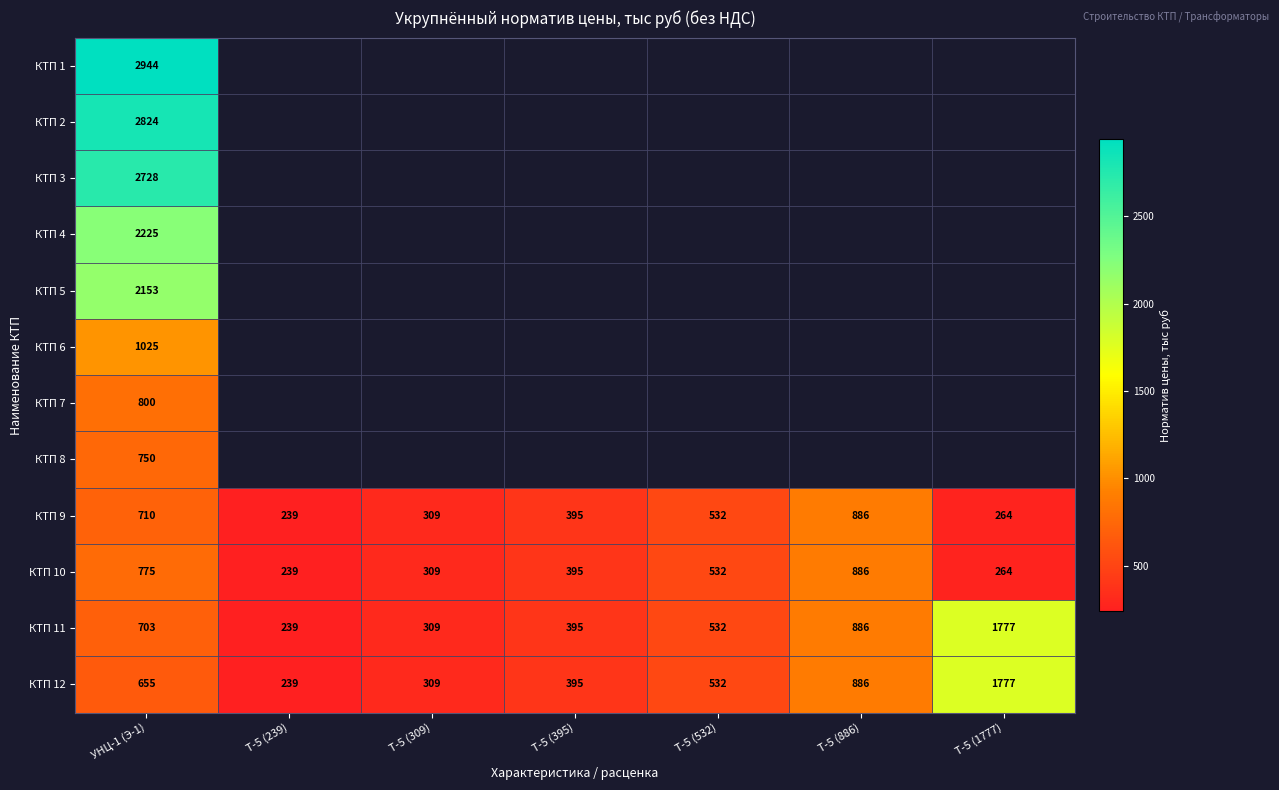

What is the total value across all series at УНЦ-1 (Э-1)?

18292